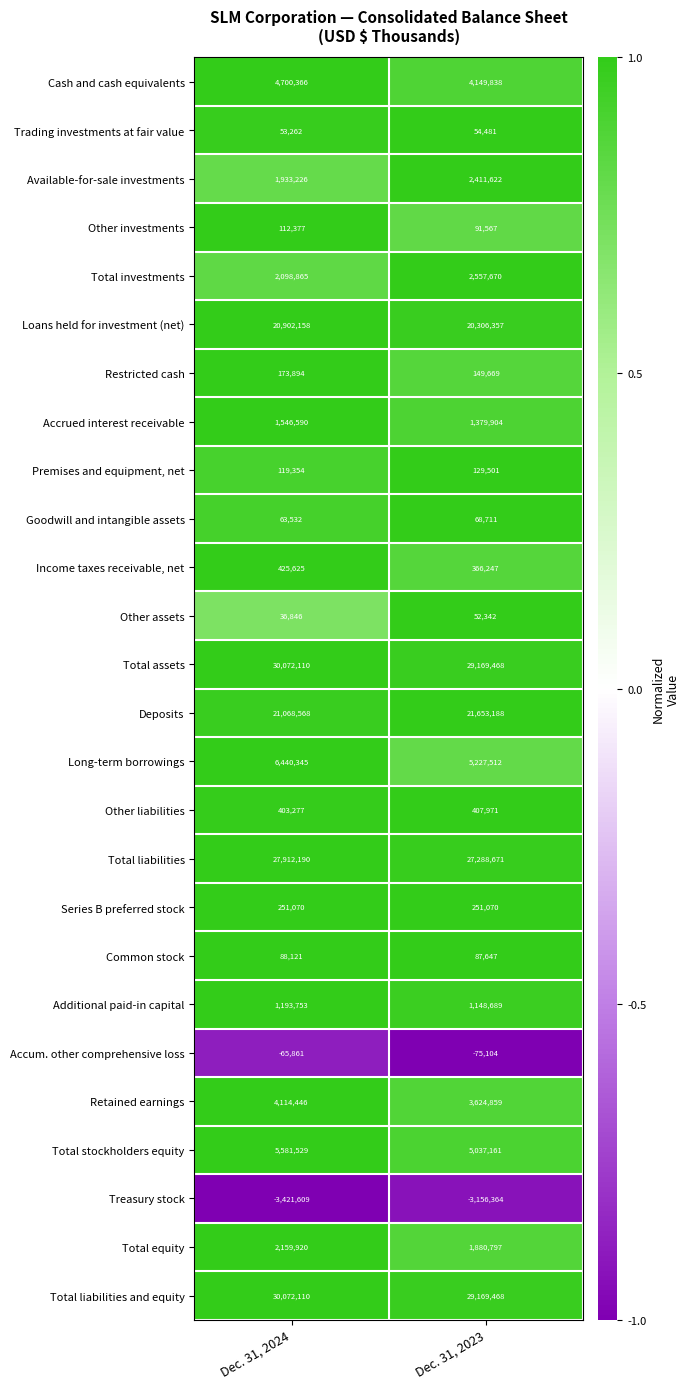

Between Dec. 31, 2024 and Dec. 31, 2023, which series saw the biggest shift?

Long-term borrowings